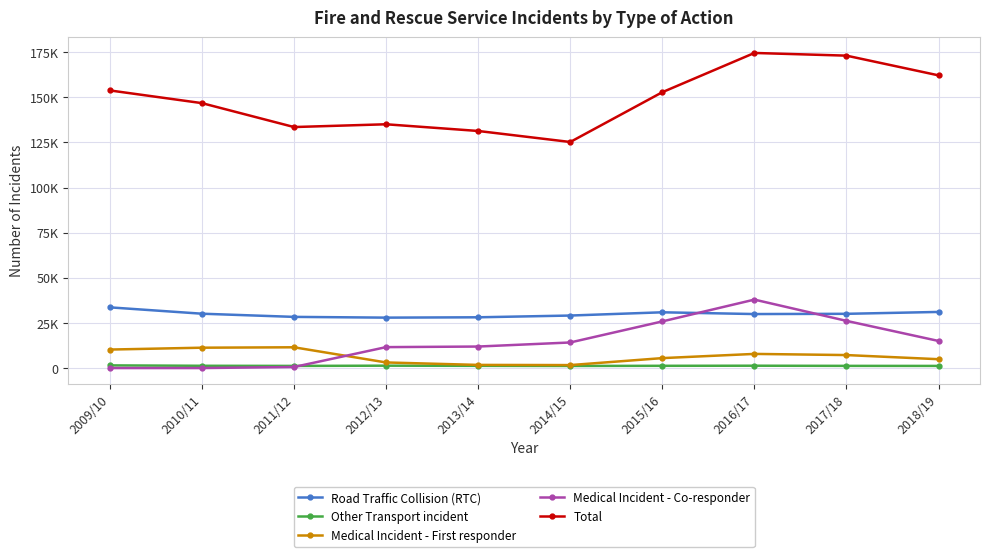

What is the maximum value for Medical Incident - First responder?

11501